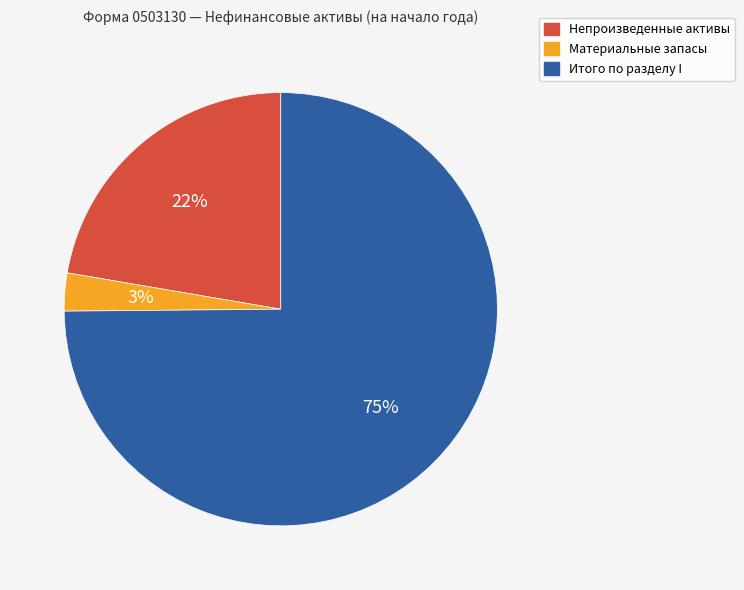

Which has a higher value, Материальные запасы or Итого по разделу I?

Итого по разделу I